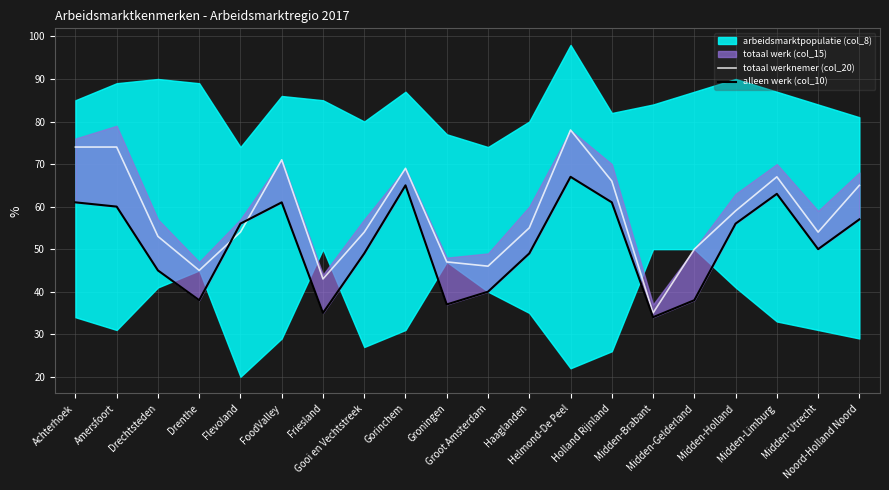

What is the lowest value of the alleen werk (col_10) series?

34